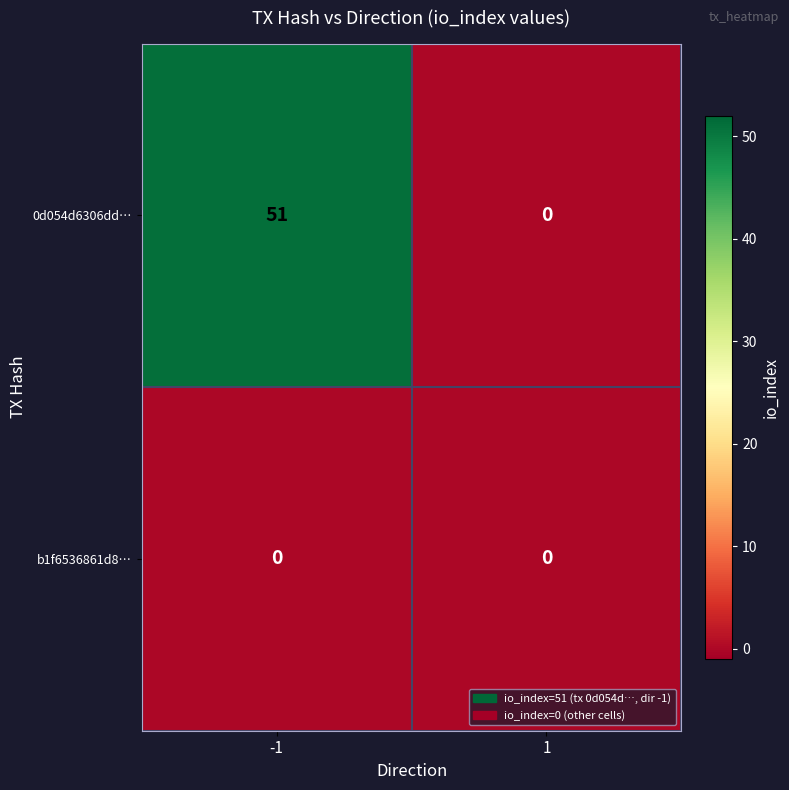

Which series has the largest range (max minus min)?

0d054d6306dd…